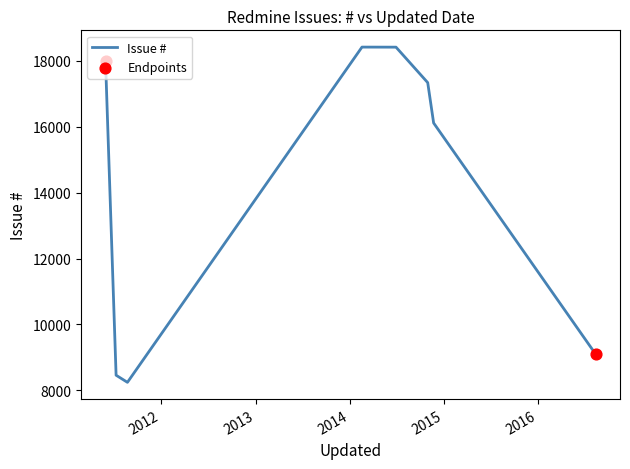

How many interior local valleys (lower than both neighbors) does the data have?

1